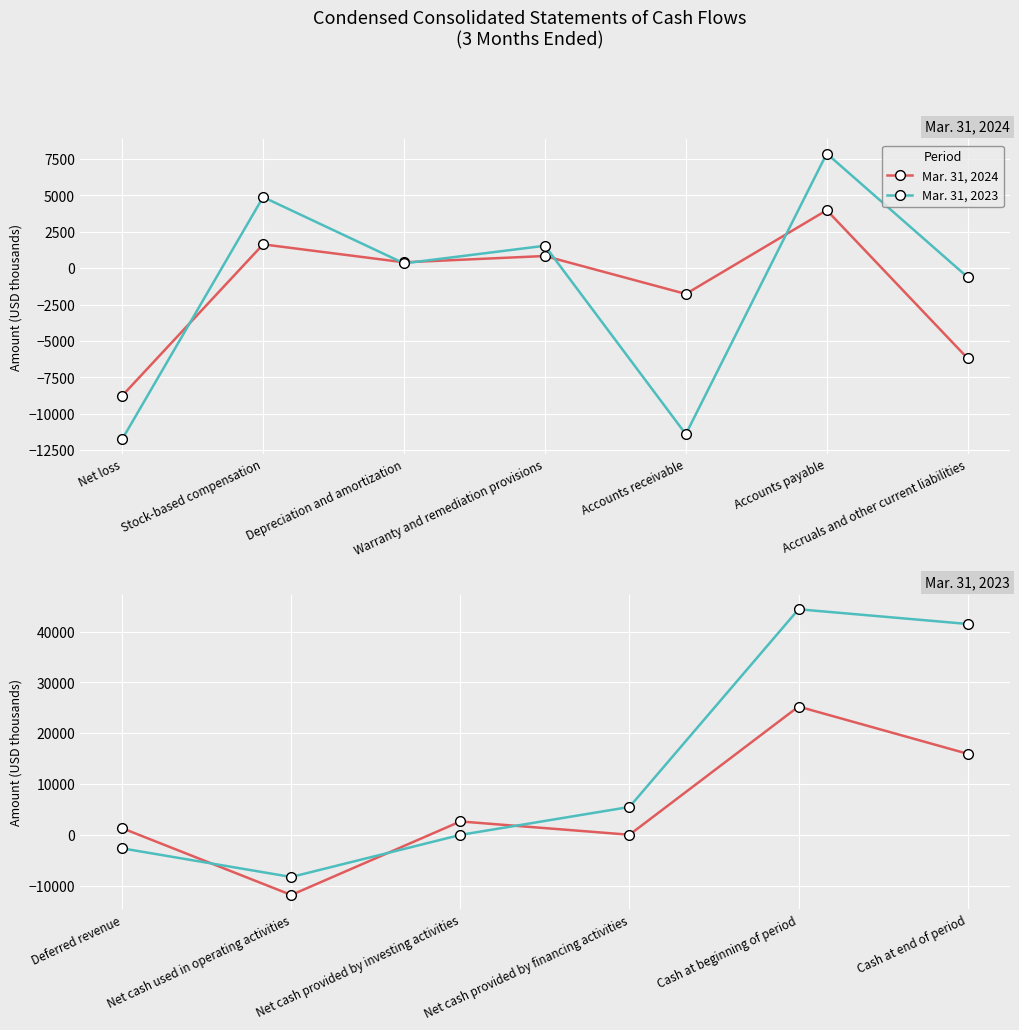

Count the number of categories in the chart.

6